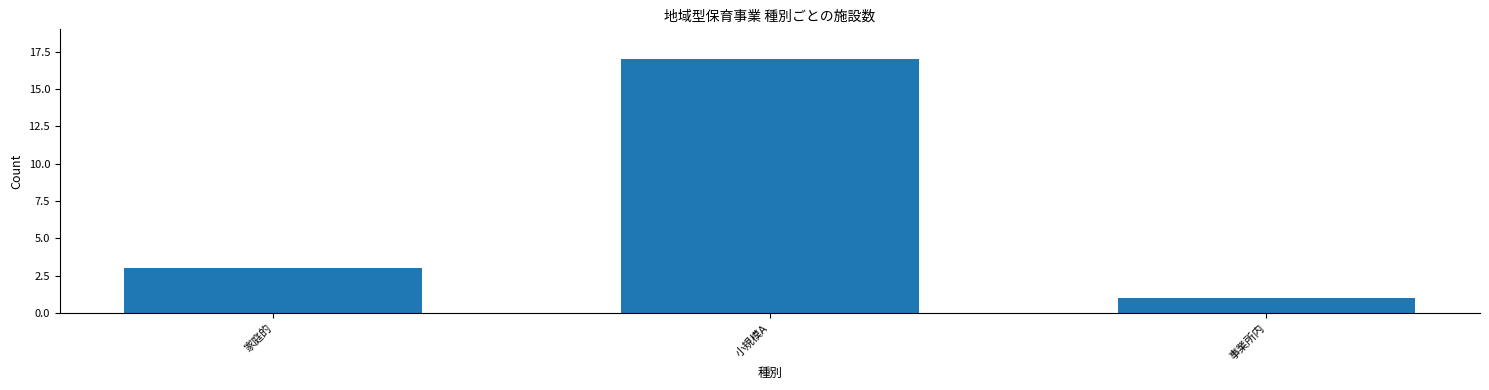

Reading left to right, extract all data points from this chart.

家庭的=3	小規模A=17	事業所内=1